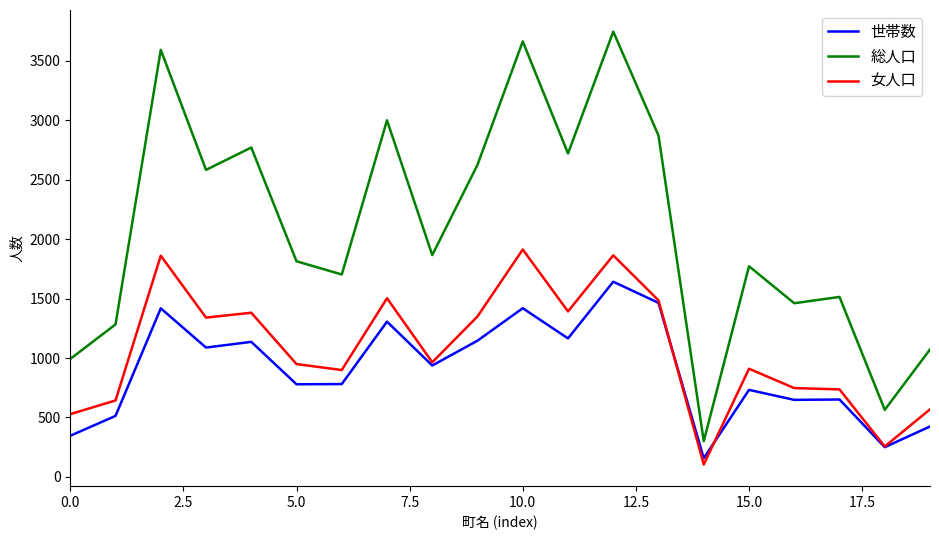

True or false: 世帯数 and 総人口 cross at least once.

False